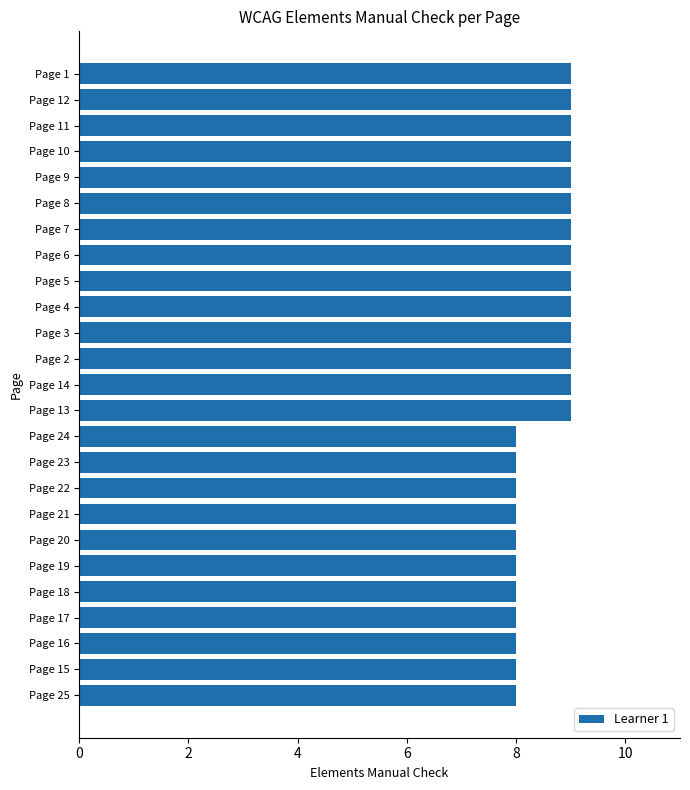

How many values are below 9?

11